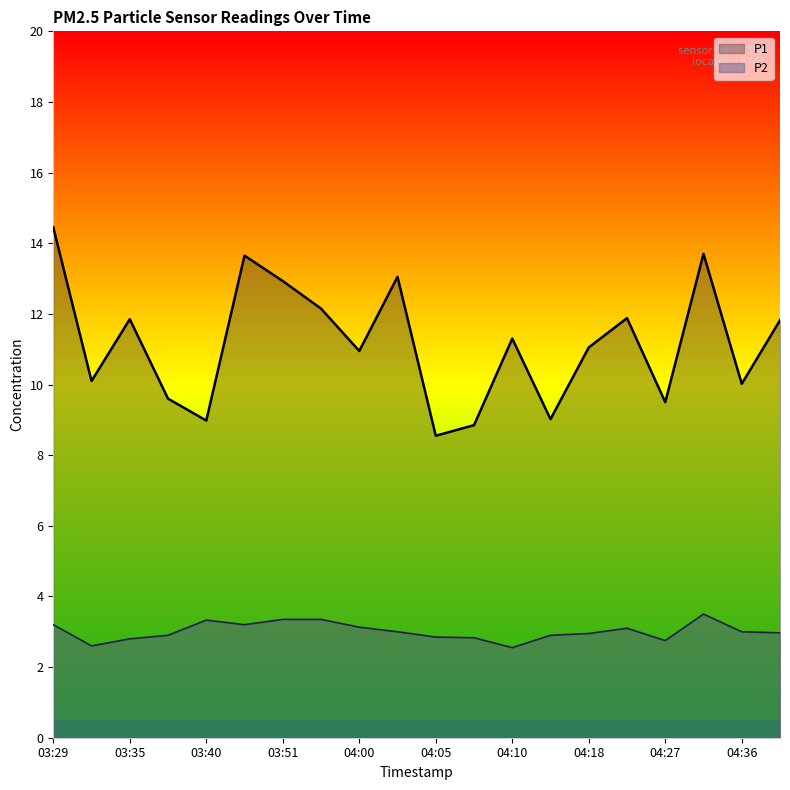

True or false: P1 and P2 intersect in this chart.

False